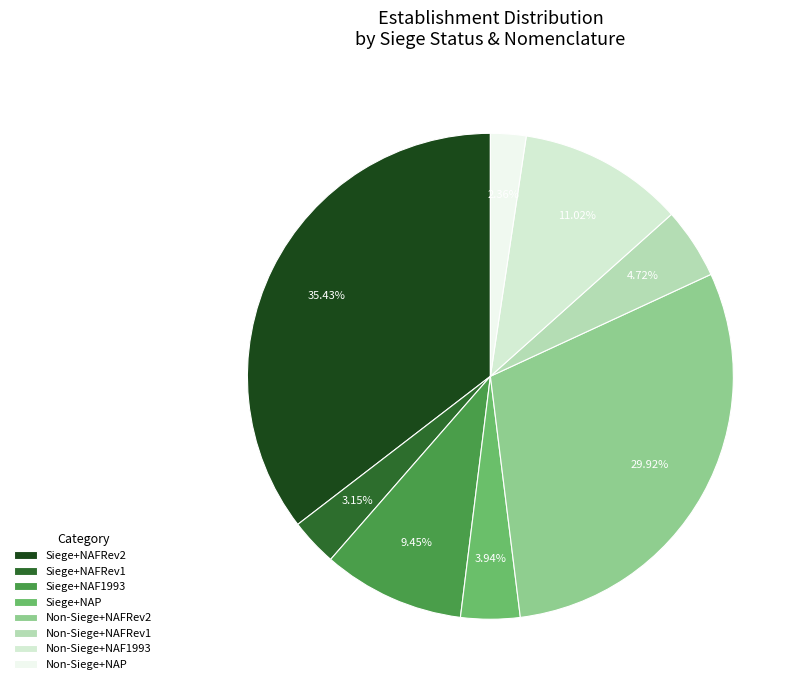

What is the ratio of the value at Non-Siege+NAF1993 to the value at Siege+NAF1993?

1.2